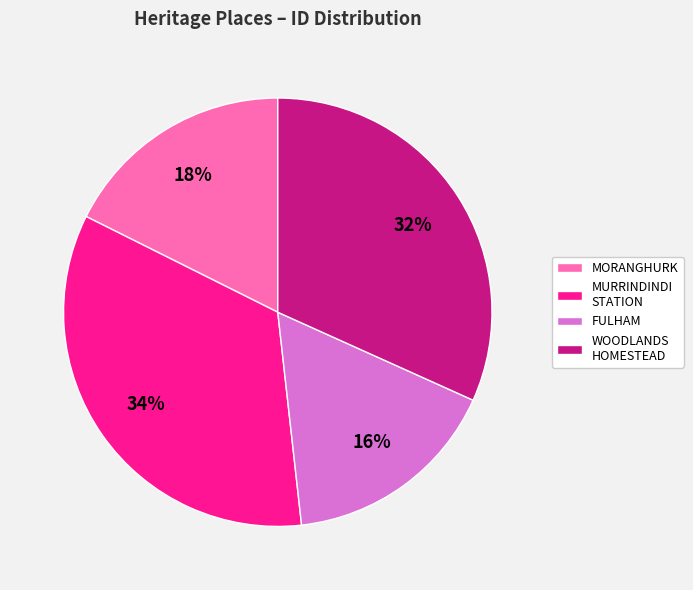

Does FULHAM represent more than half of the total?

No